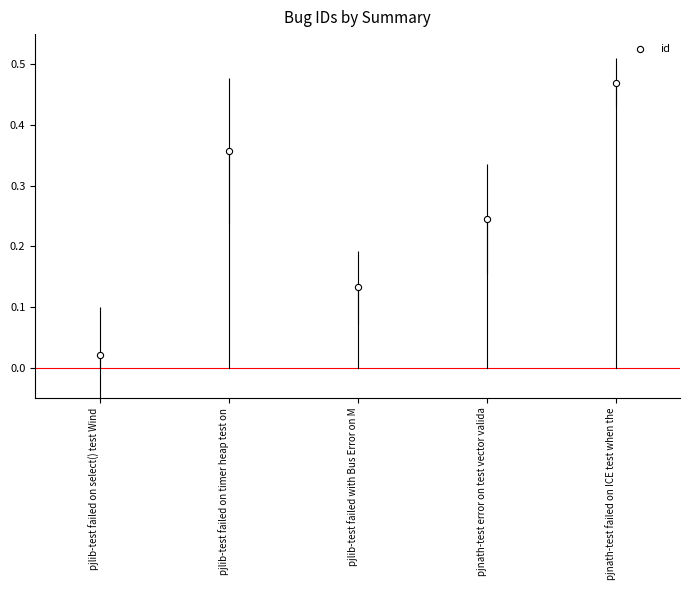

How many data points are displayed?

5